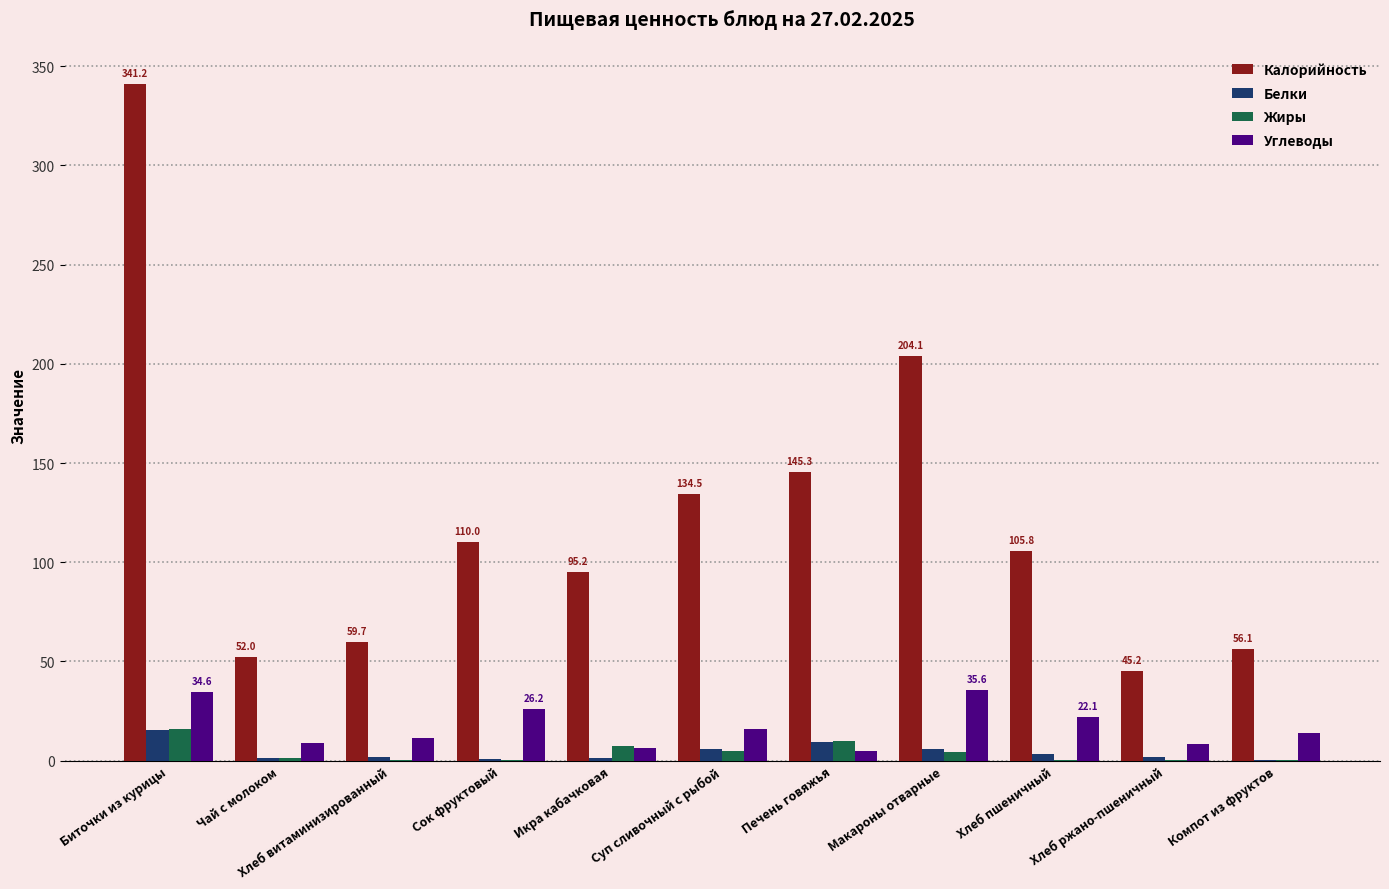

What is the maximum value for Калорийность?

341.2